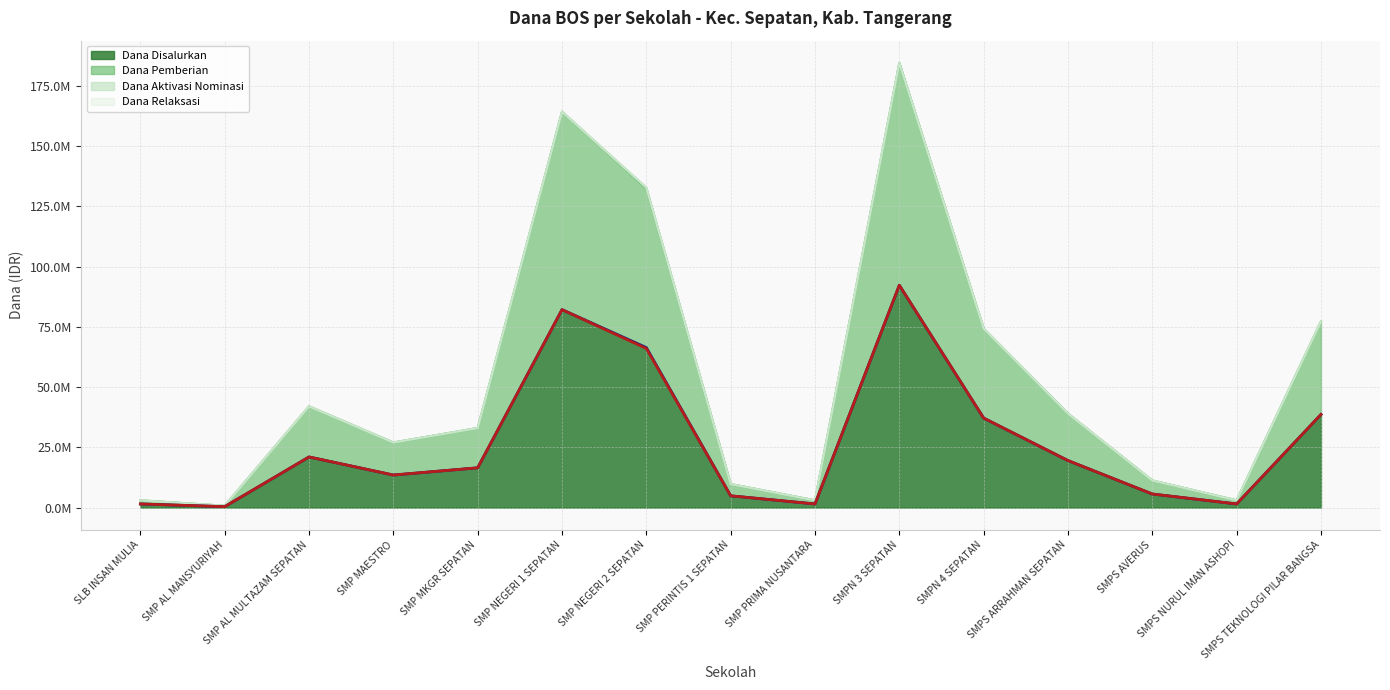

Reading right to left, what are all the values shown in this chart?

Dana Disalurkan: 38625000	1500000	5625000	19500000	37125000	92250000	1500000	4875000	66375000	82125000	16500000	13500000	21000000	375000	1500000
Dana Pemberian: 38625000	1500000	5625000	19500000	37125000	92250000	1500000	4875000	66000000	82125000	16500000	13500000	21000000	375000	1500000